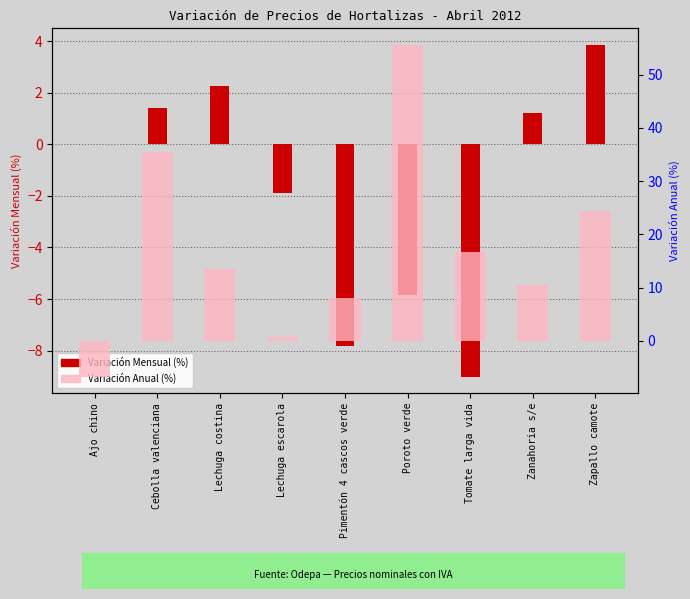

How many negative values does the Variación Anual (%) series have?

1